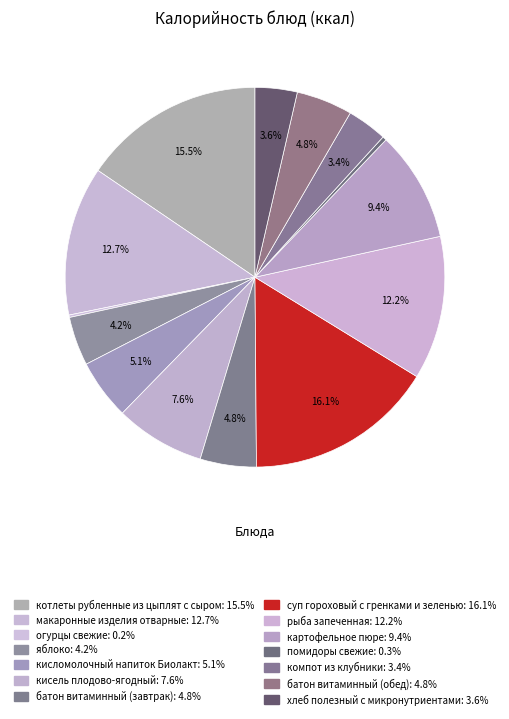

How many slices are in this pie chart?

14